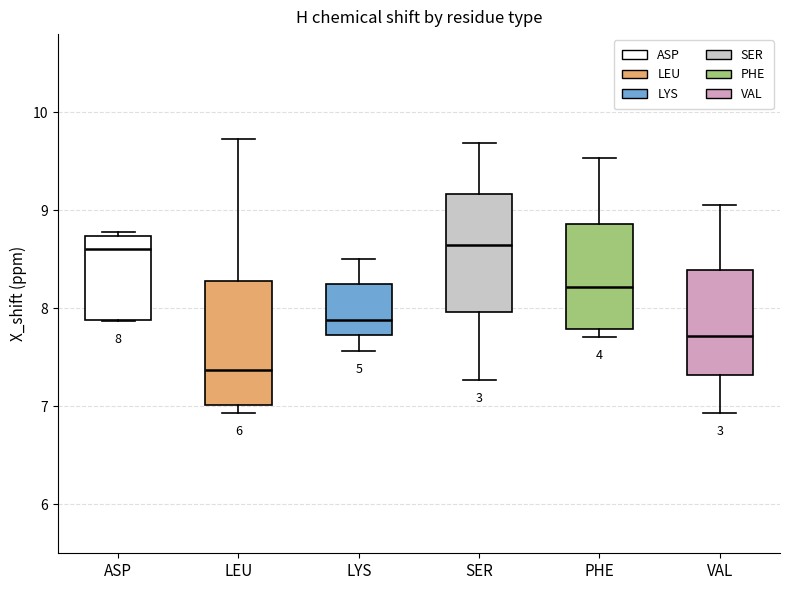

Which box has the lowest median line?

LEU